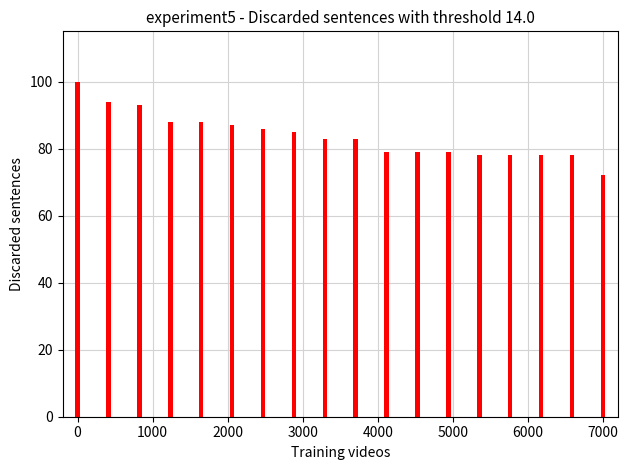

Reading left to right, extract all data points from this chart.

100	94	93	88	88	87	86	85	83	83	79	79	79	78	78	78	78	72